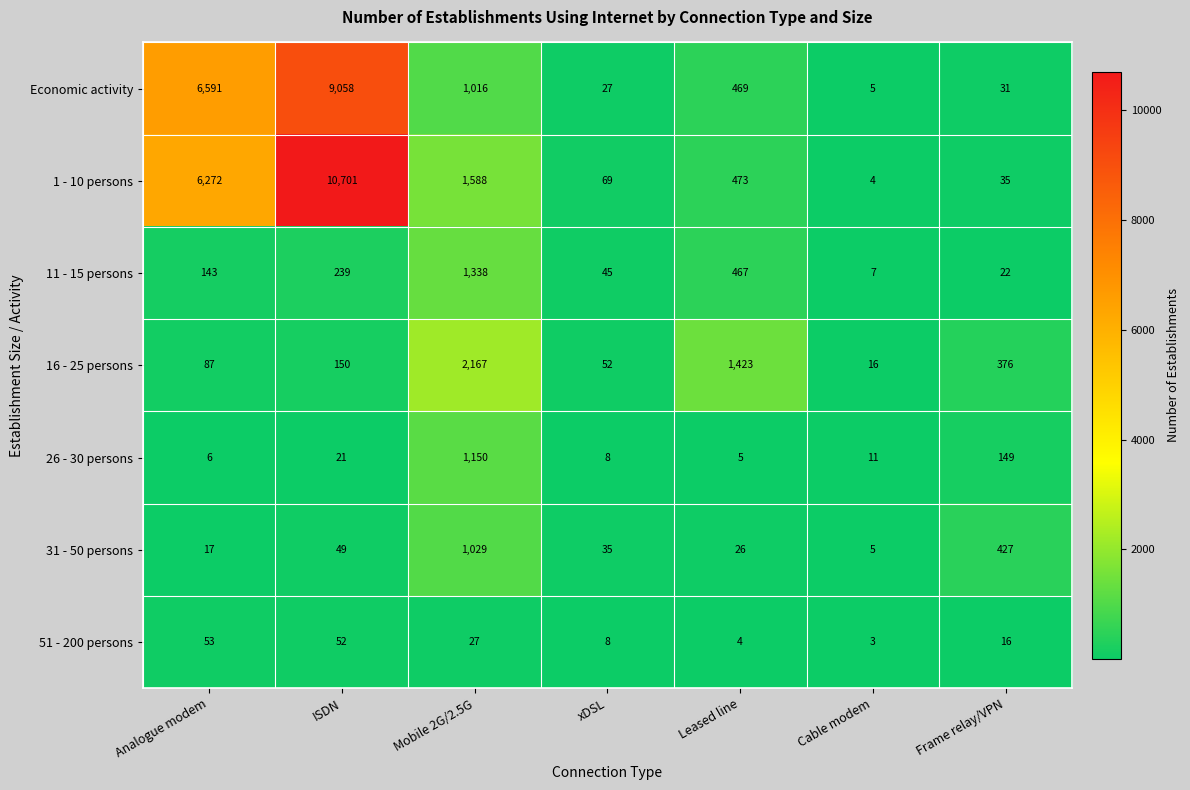

How many series are shown in this chart?

7